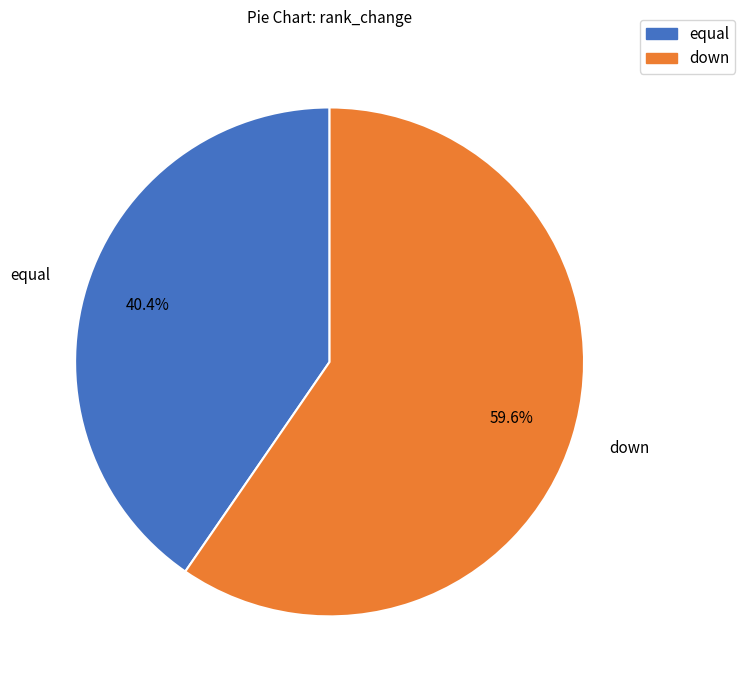

Does equal represent more than half of the total?

No